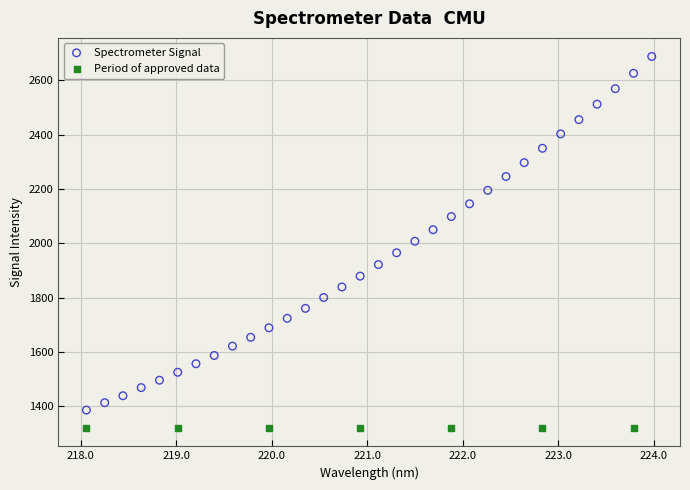

Which series contains the lowest Y value?

Period of approved data